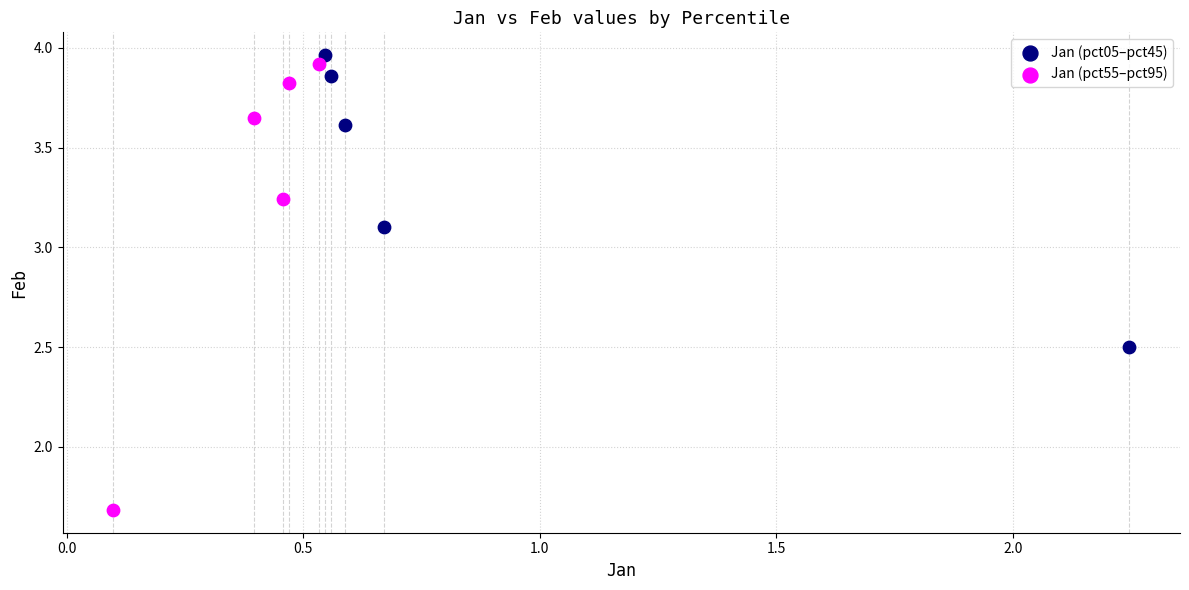

Which series contains the lowest Y value?

Jan (pct55–pct95)